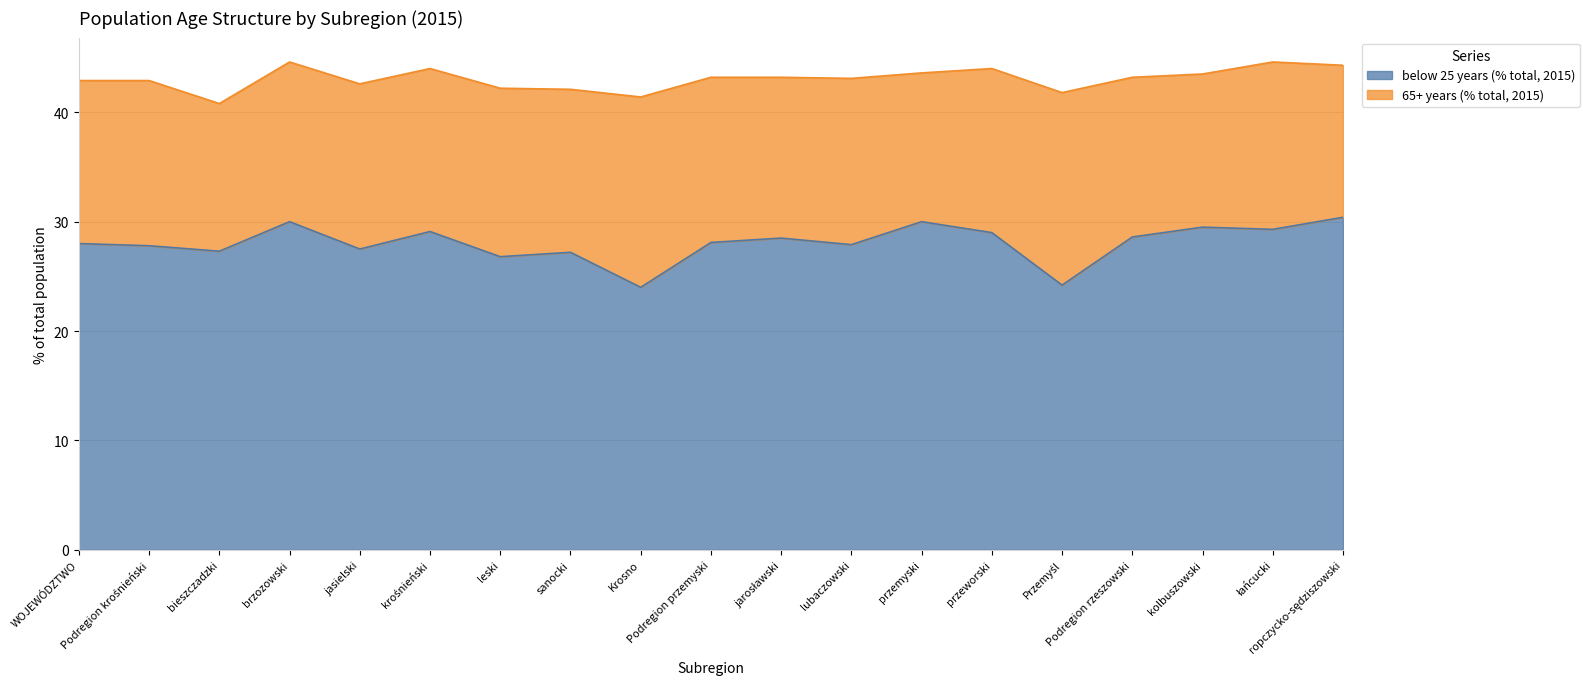

What is the change in value from jasielski to jarosławski?

+1.0